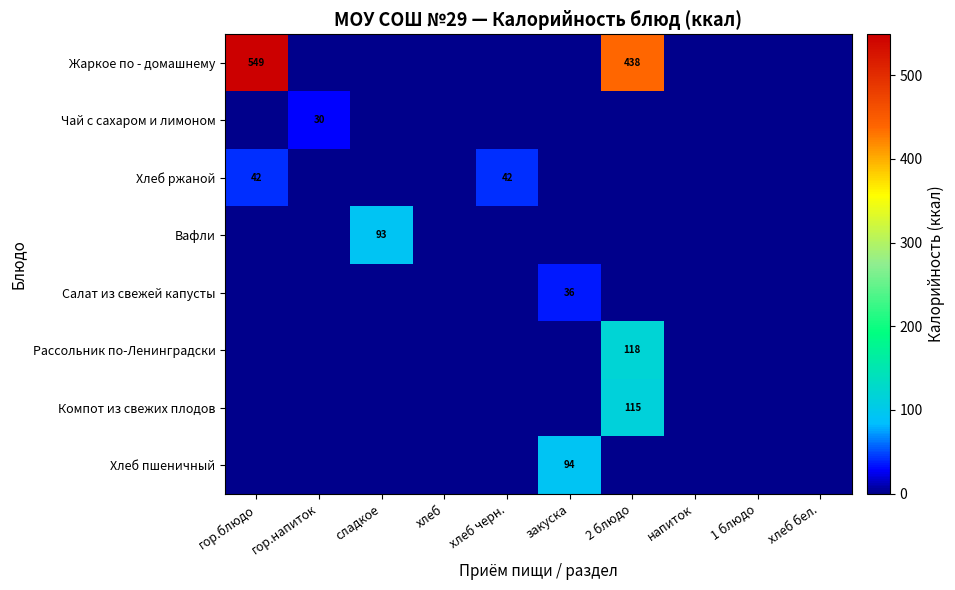

The Салат из свежей капусты series shows 8 at закуска. True or false?

False